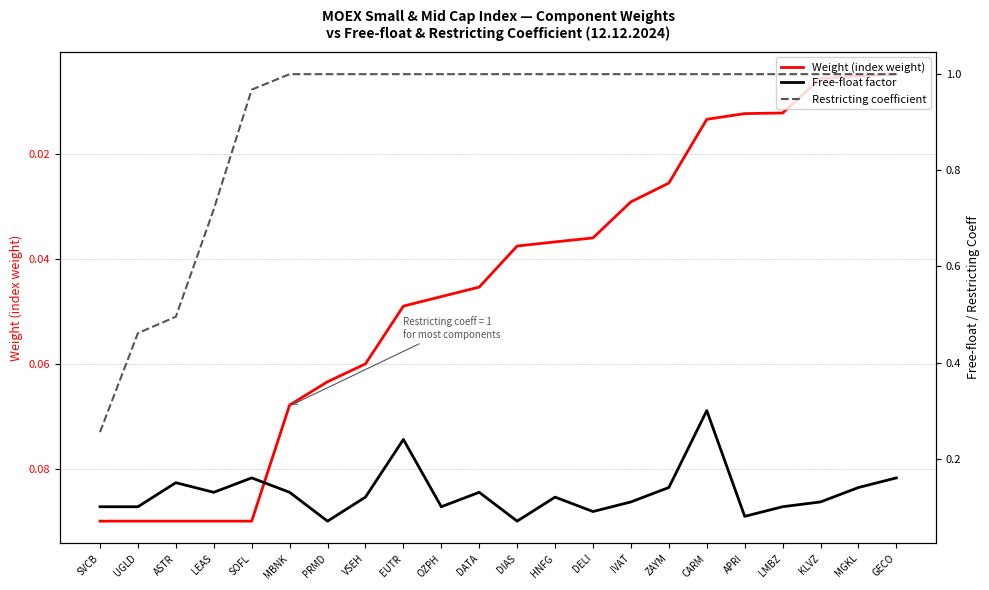

What is the difference between the highest and lowest values at CARM?

1.0